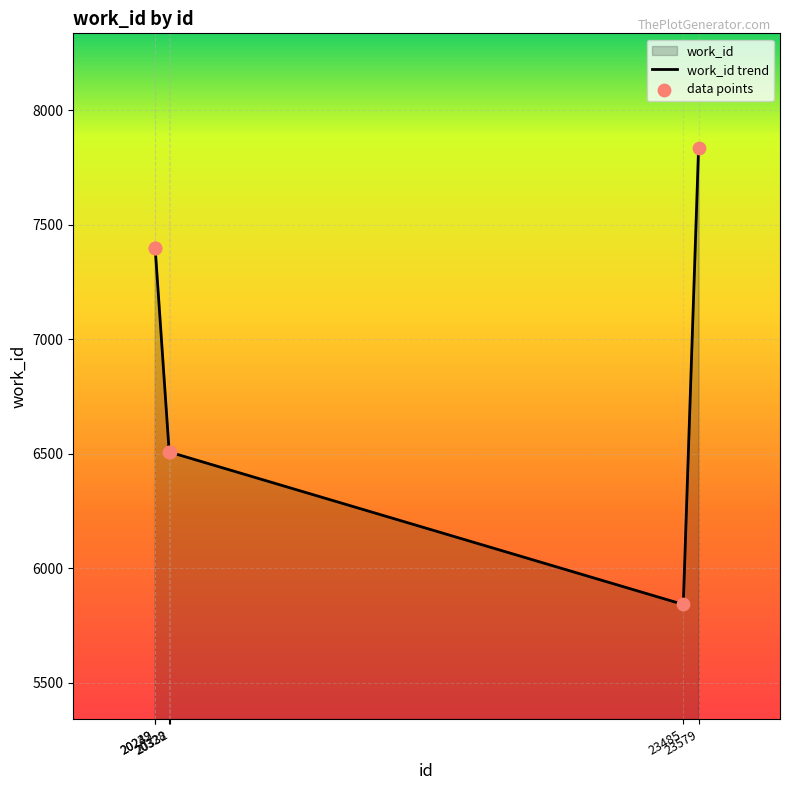

Approximately how many times larger is the value at 23579 compared to 20242?

1.1